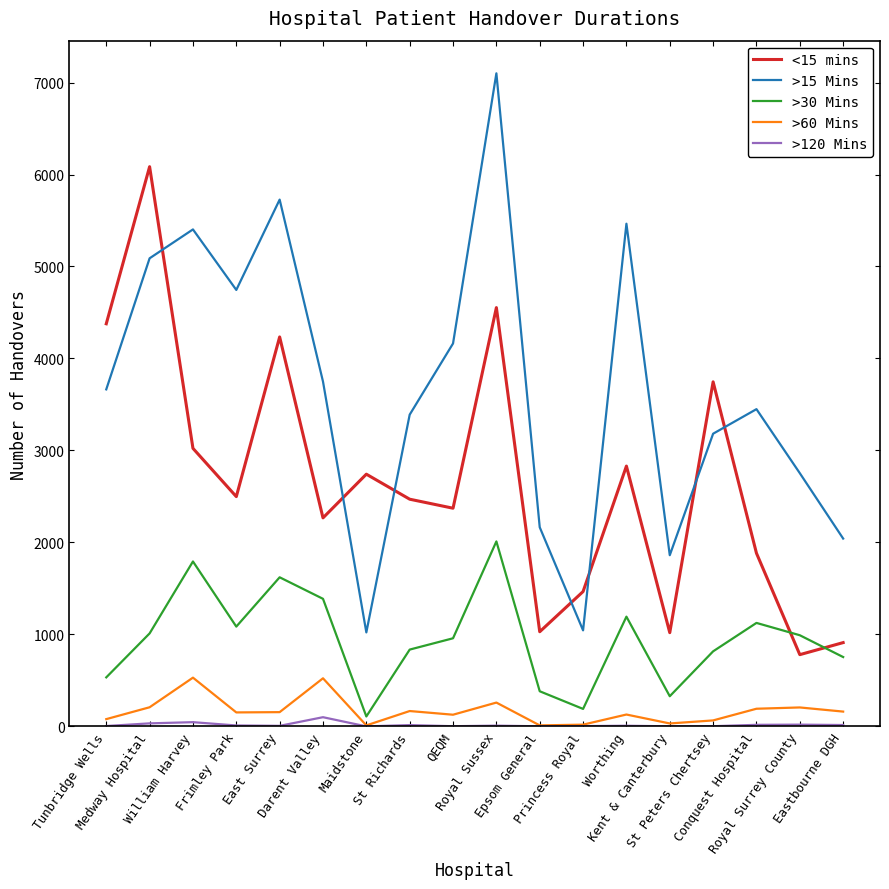

True or false: <15 mins and >30 Mins intersect in this chart.

True